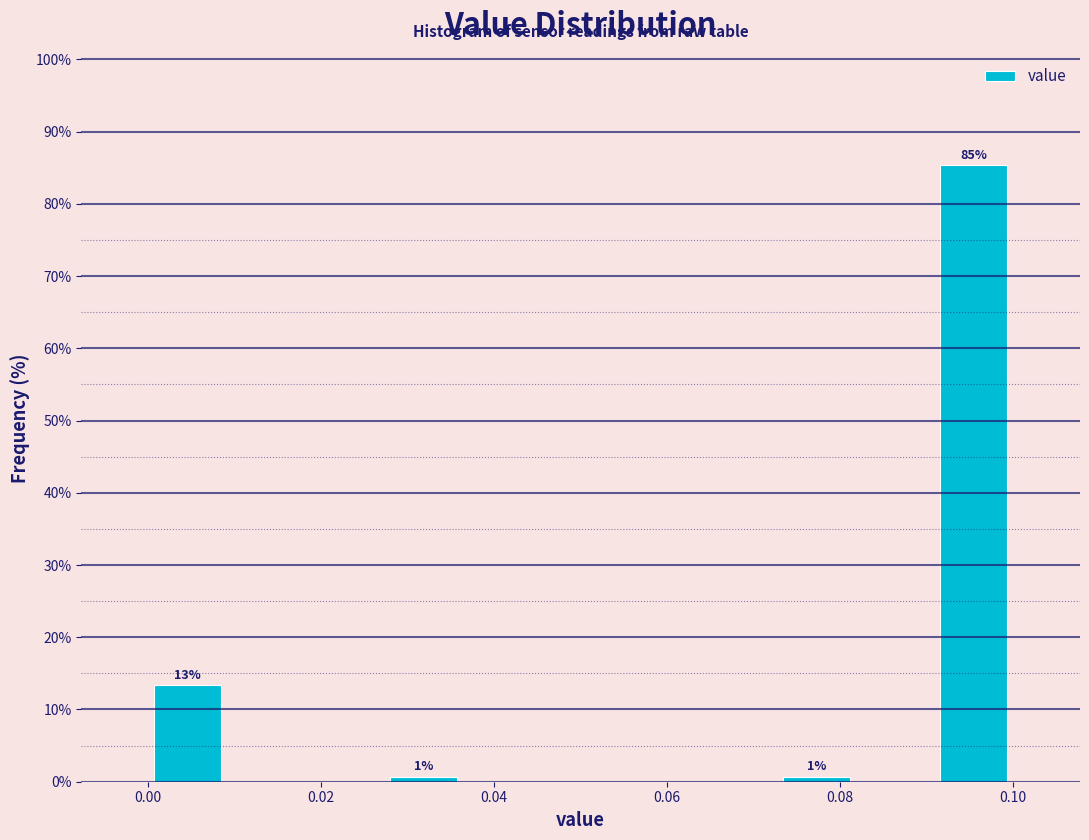

Over which range of the x-axis is the bar tallest?

0.090 to 0.100